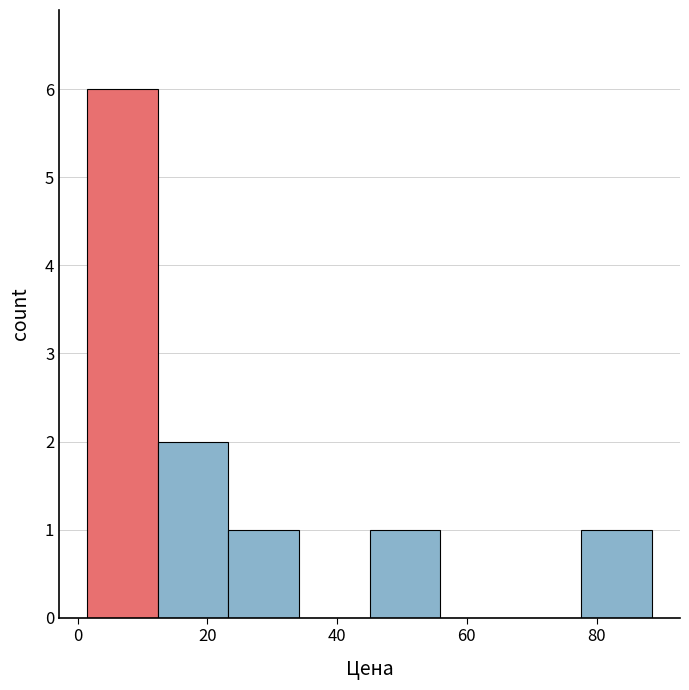

Reading left to right, list every bar in this chart as the range it spans on the x-axis followed by its height. Neither the bar edges nor the heights are printed on the chart, so give them approximately, as read against the axes.

2 to 12: 6
12 to 24: 2
24 to 34: 1
34 to 46: 0
46 to 56: 1
56 to 66: 0
66 to 78: 0
78 to 88: 1